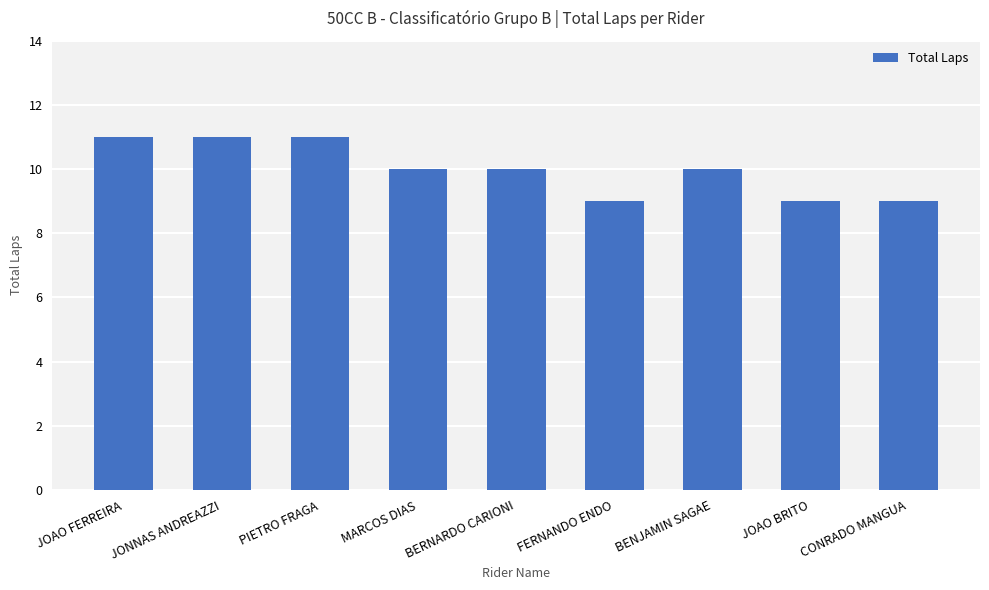

Count the number of categories in the chart.

9